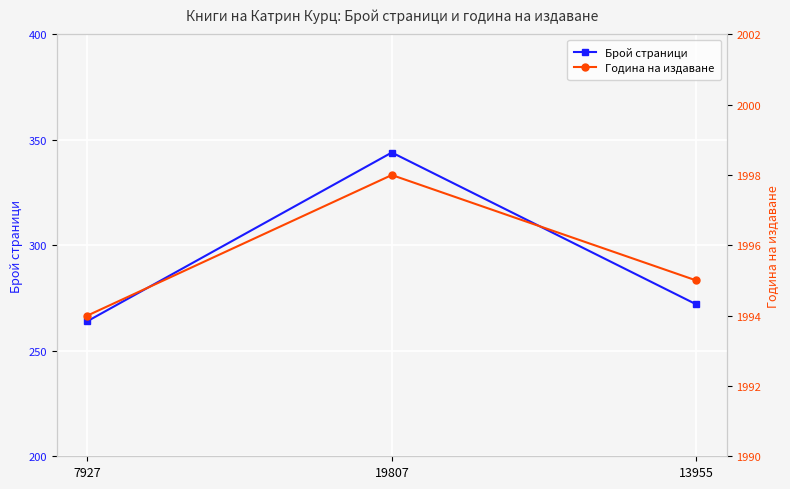

What is the highest value of the Брой страници series?

344